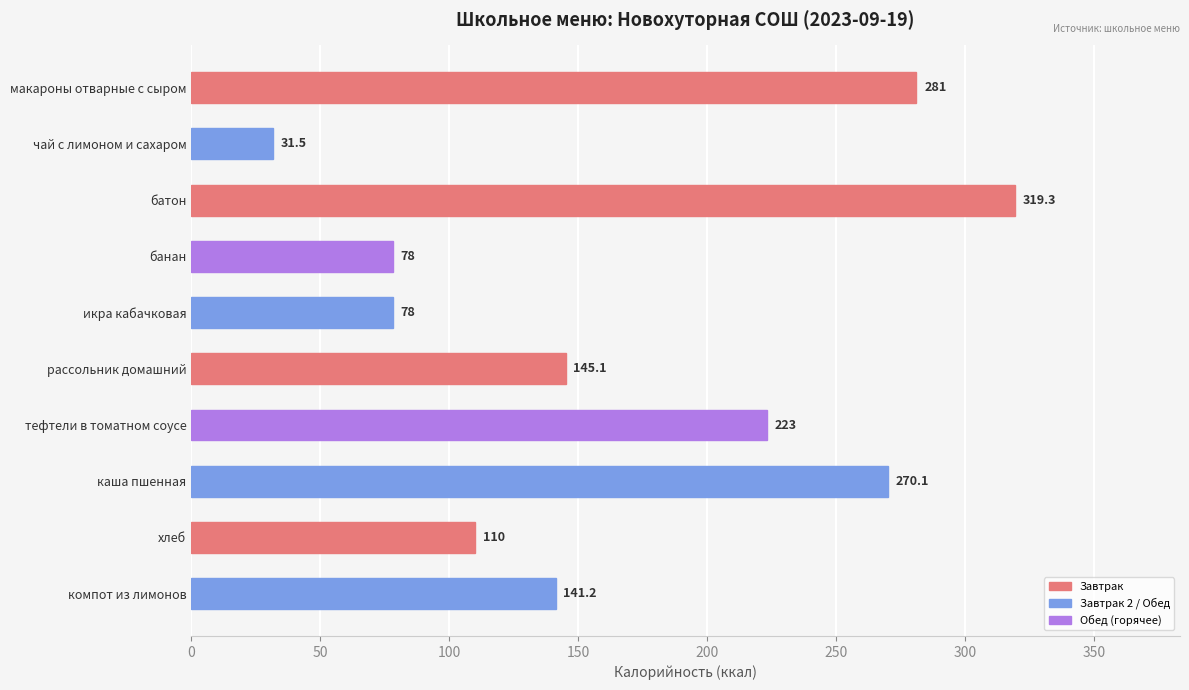

The value at макароны отварные с сыром is 281.0. True or false?

True